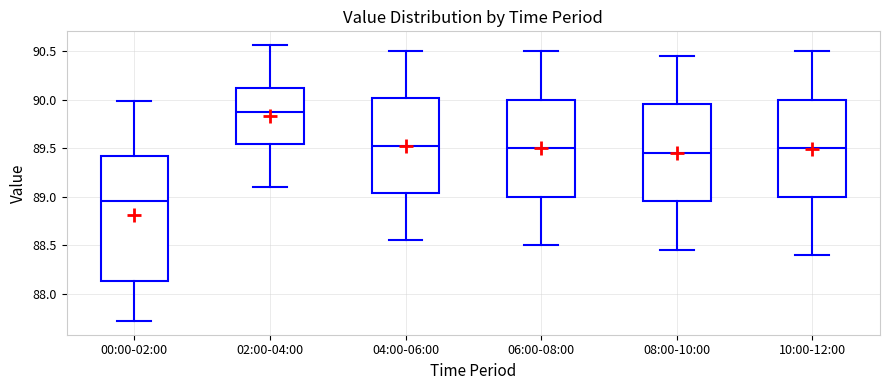

Reading left to right, read every box against the y-axis: the position of its median line, the range the box covers, and the ends of its whiskers. The values are not printed on the chart, so give them approximately, as read against the axis.

00:00-02:00: median 88.95, box 88.15 to 89.40, whiskers 87.70 to 90.00
02:00-04:00: median 89.85, box 89.55 to 90.10, whiskers 89.10 to 90.55
04:00-06:00: median 89.55, box 89.05 to 90.00, whiskers 88.55 to 90.50
06:00-08:00: median 89.50, box 89.00 to 90.00, whiskers 88.50 to 90.50
08:00-10:00: median 89.45, box 88.95 to 89.95, whiskers 88.45 to 90.45
10:00-12:00: median 89.50, box 89.00 to 90.00, whiskers 88.40 to 90.50